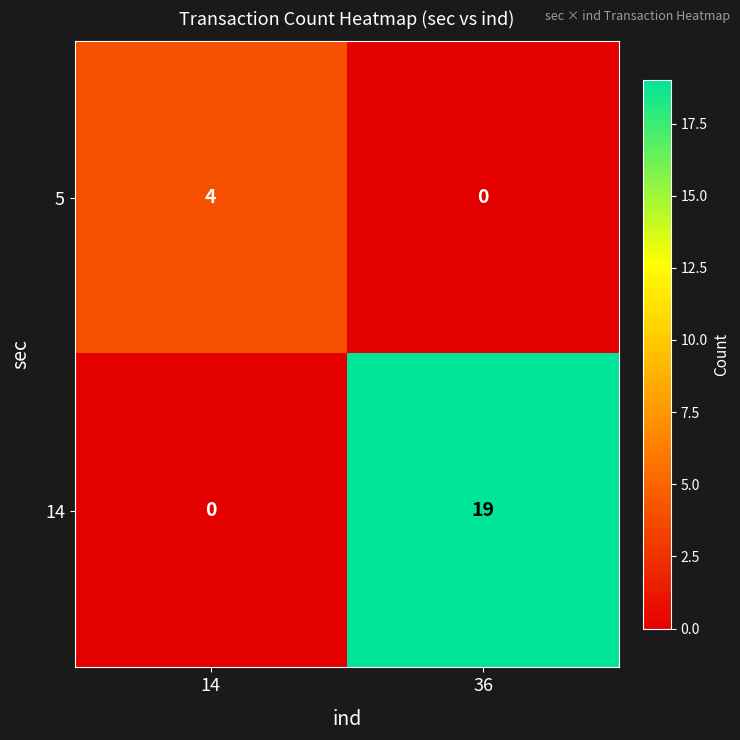

Between 14 and 36, which series saw the biggest shift?

14